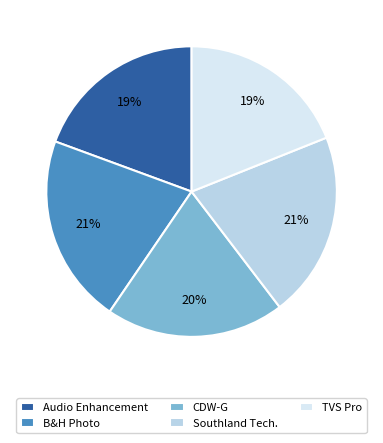

Count the number of slices in the pie.

5